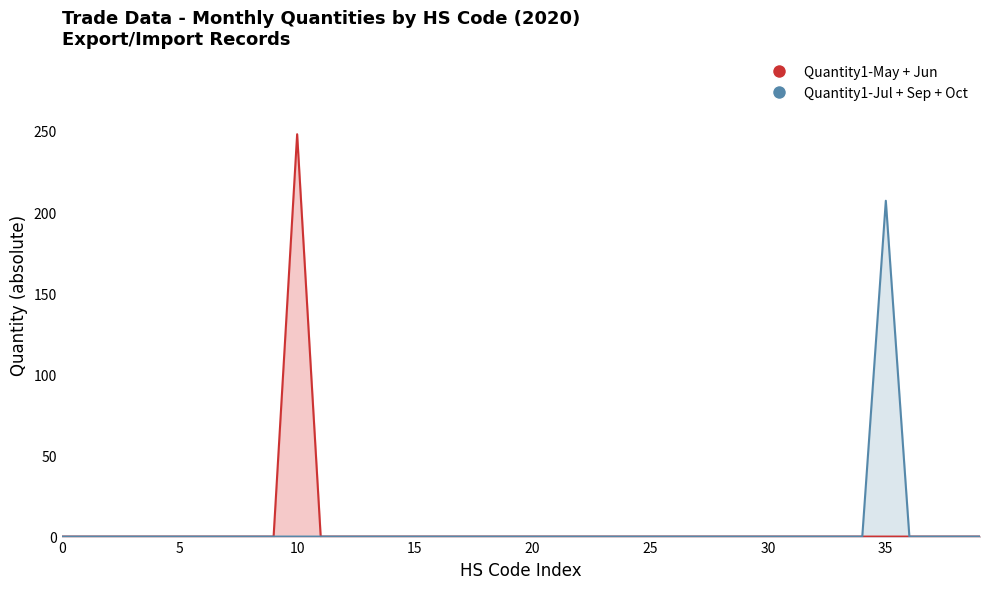

Is it true that Quantity1-Jun equals 0 at 1?

True